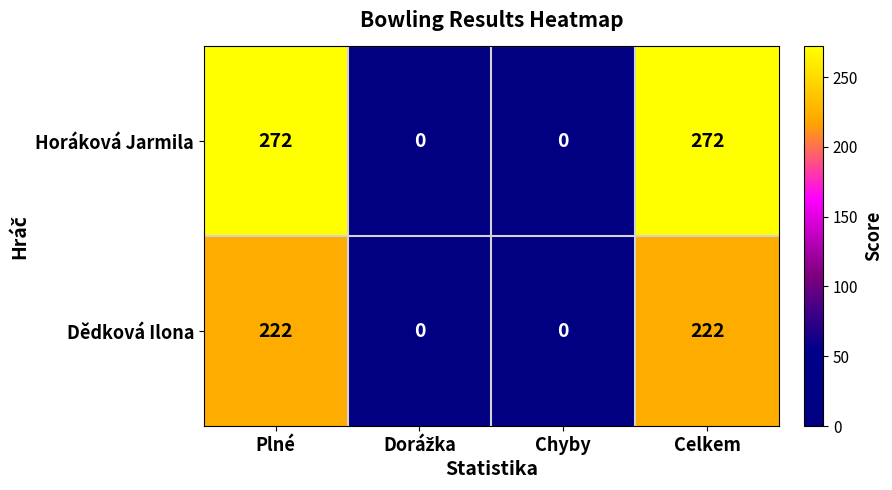

How many Horáková Jarmila values are between 0 and 272?

4